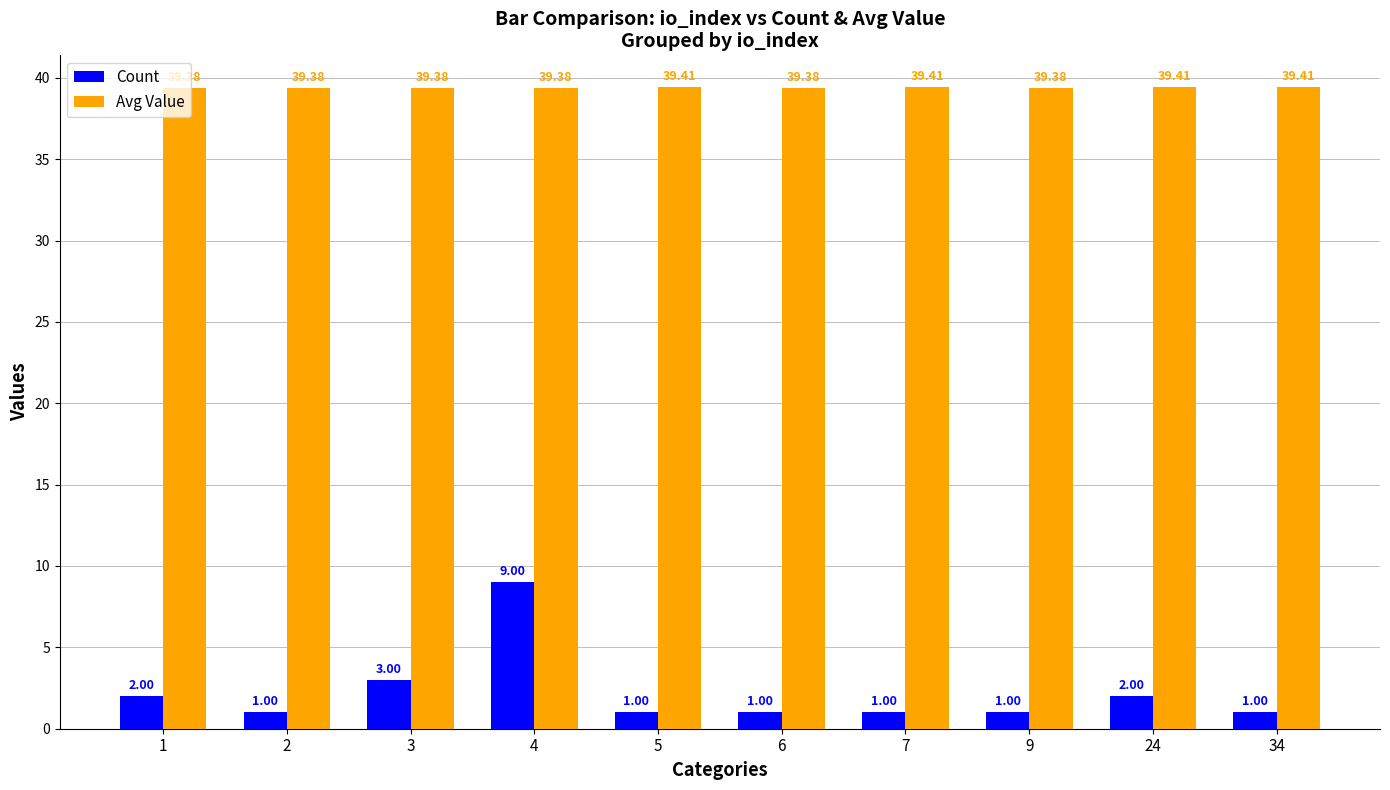

How many bars are there in total?

20